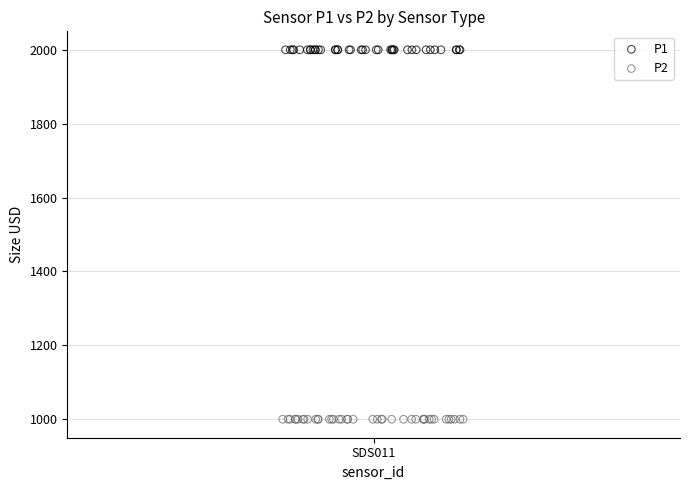

Which series reaches the maximum Y coordinate?

P1